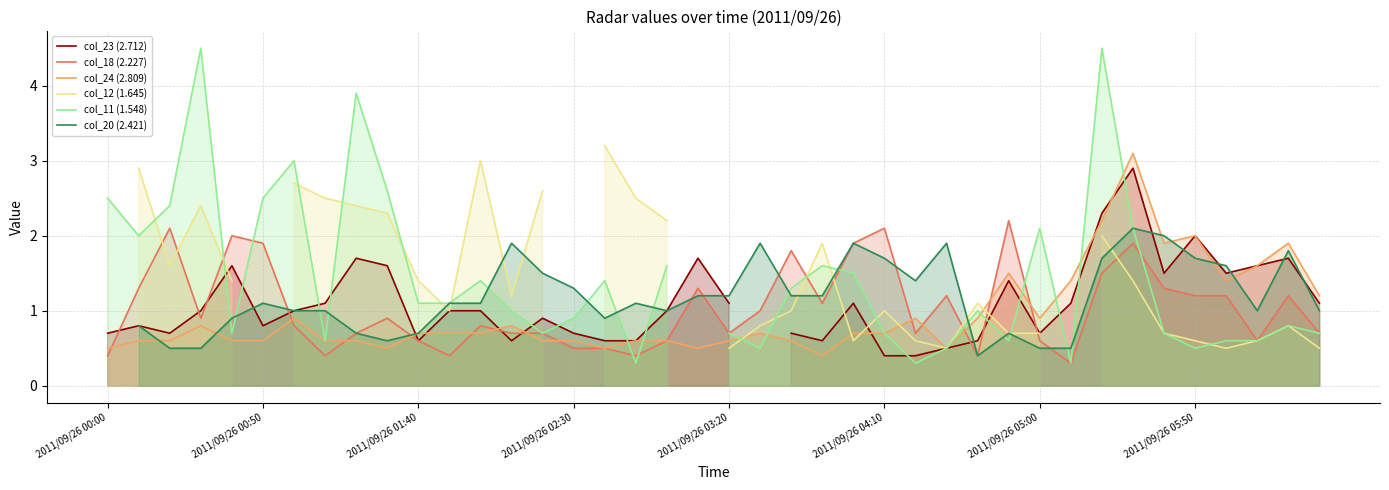

The col_18 (2.227) series shows 2.9 at 2011/09/26 04:10. True or false?

False